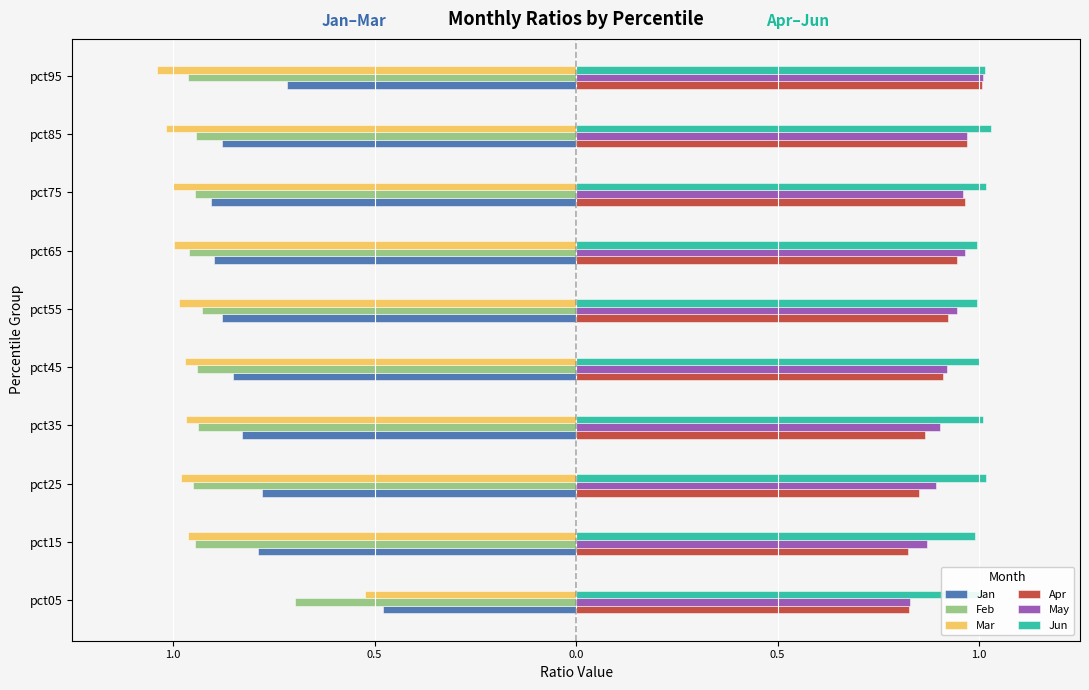

Which series has the widest spread of values?

Mar